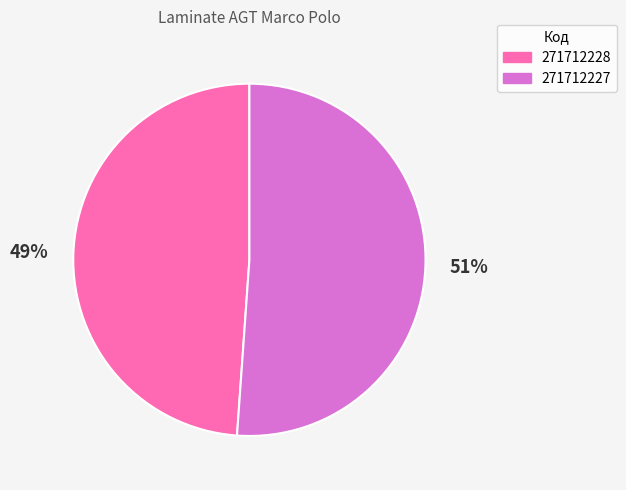

Rank the categories by value from lowest to highest.

271712228, 271712227